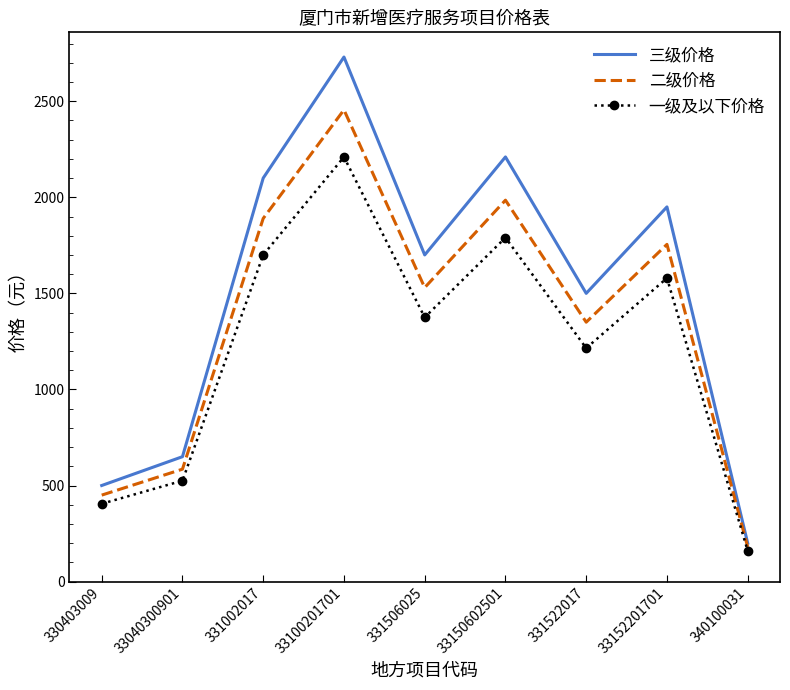

Which series has the largest total across all categories?

三级价格